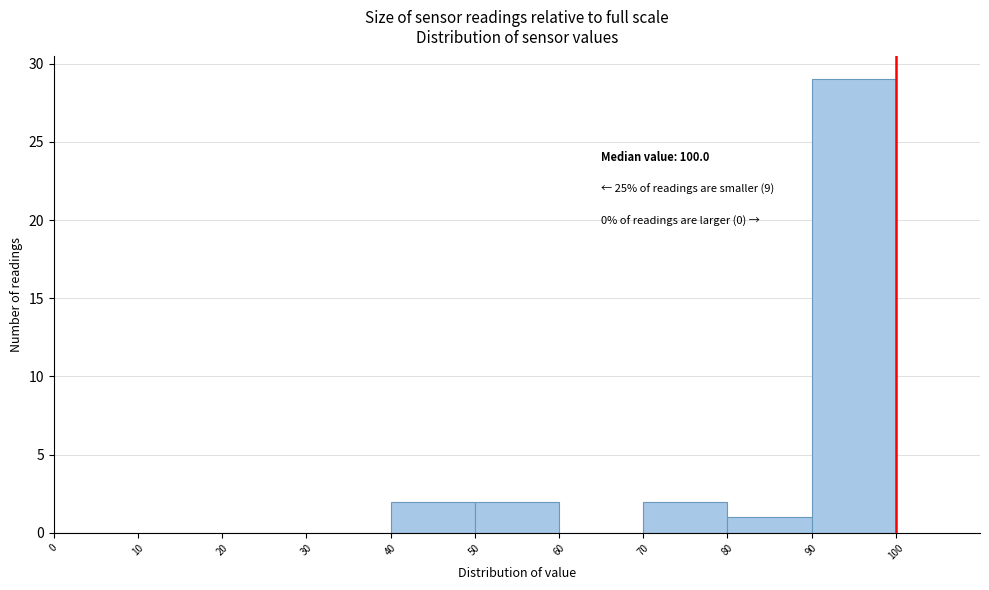

Which range on the x-axis has the tallest bar?

90 to 100